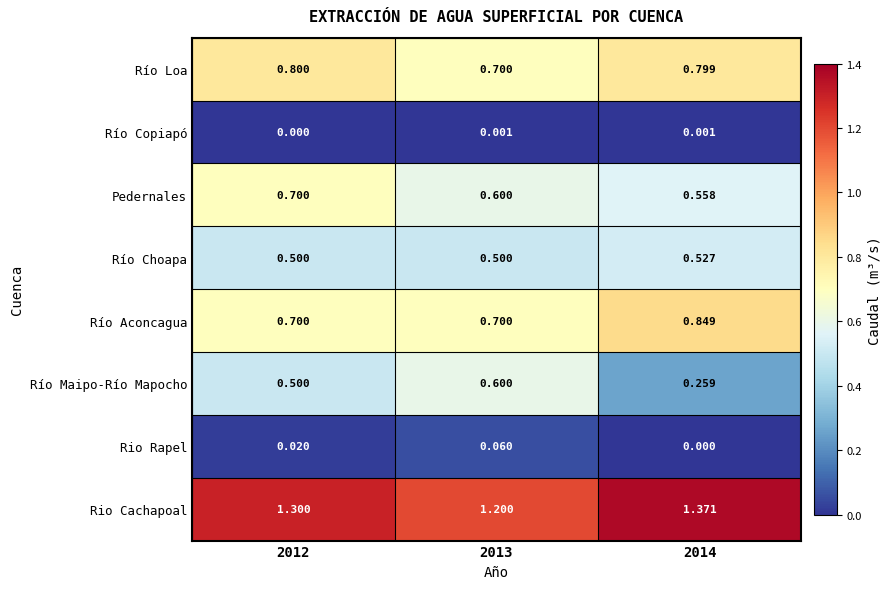

Which series has the largest range (max minus min)?

Río Maipo-Río Mapocho